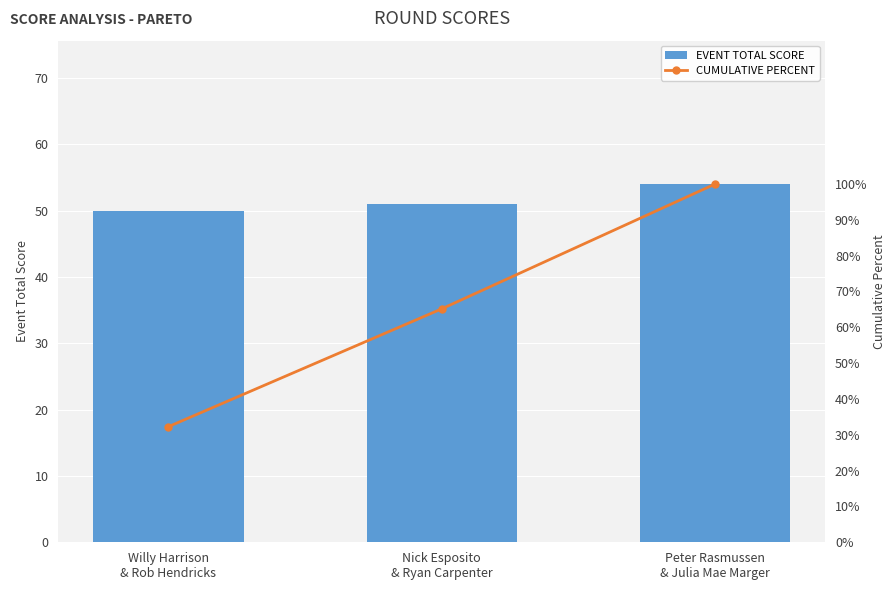

What is the total value across all series at Willy Harrison
& Rob Hendricks?

82.3